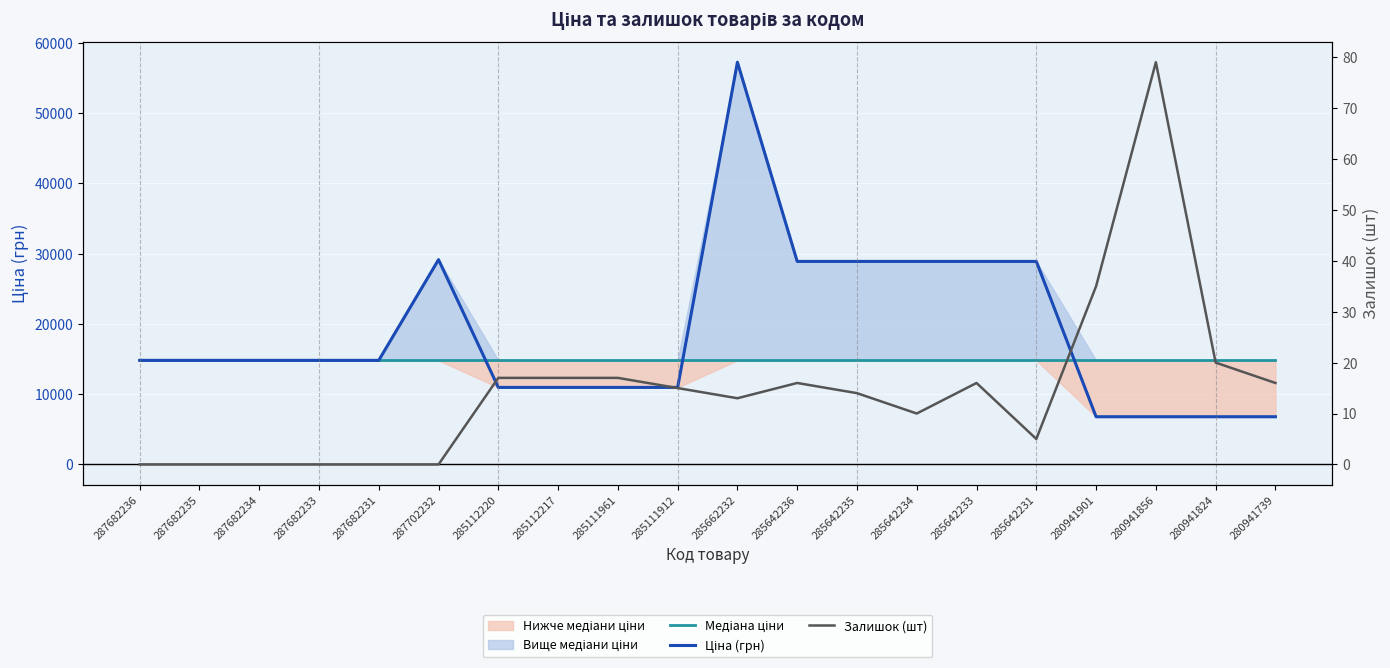

At which label is Залишок (шт) closest to 39?

280941901